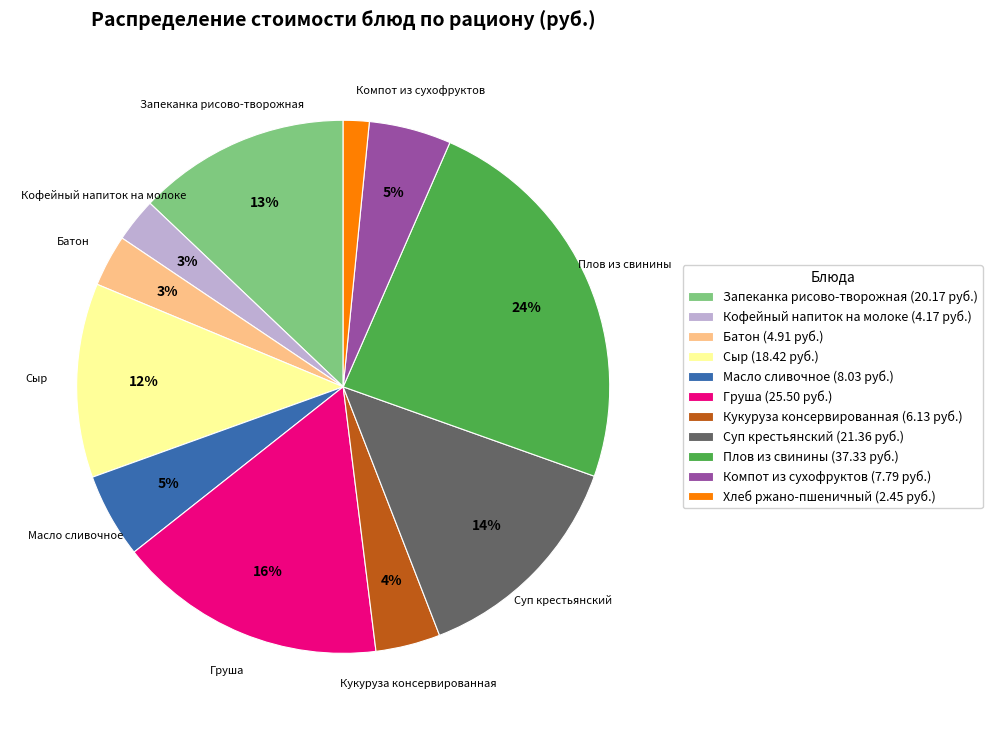

To the nearest percent, what is the average slice percentage?

9%